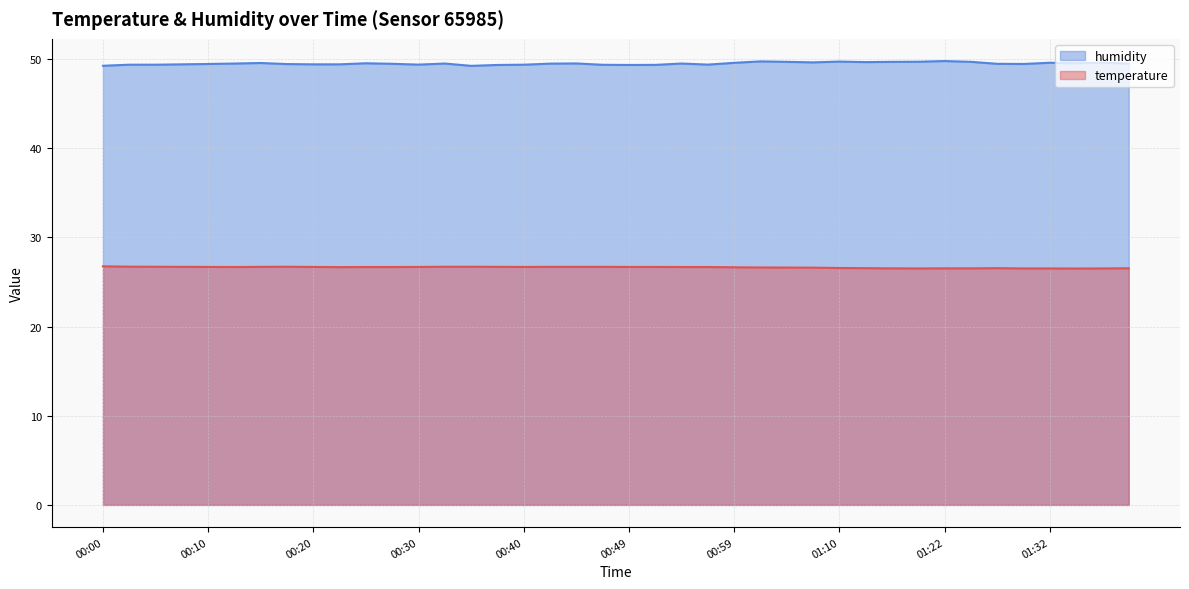

Count the humidity values in the range 49 to 50.

40